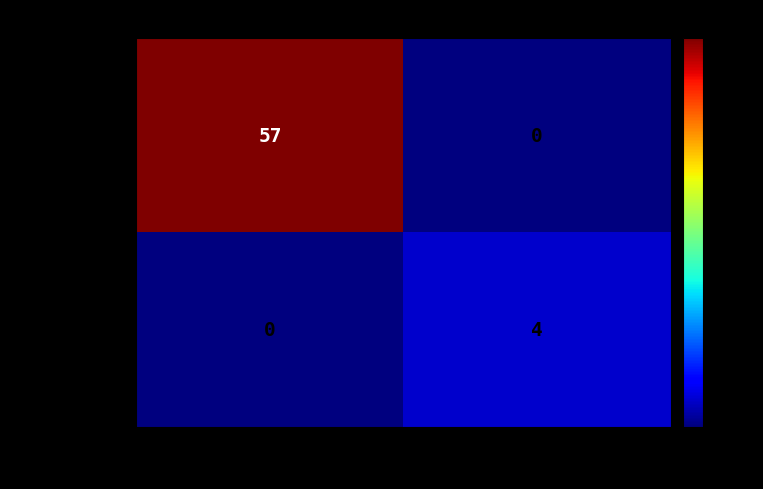

At which category does the chart reach its peak across all series?

-1